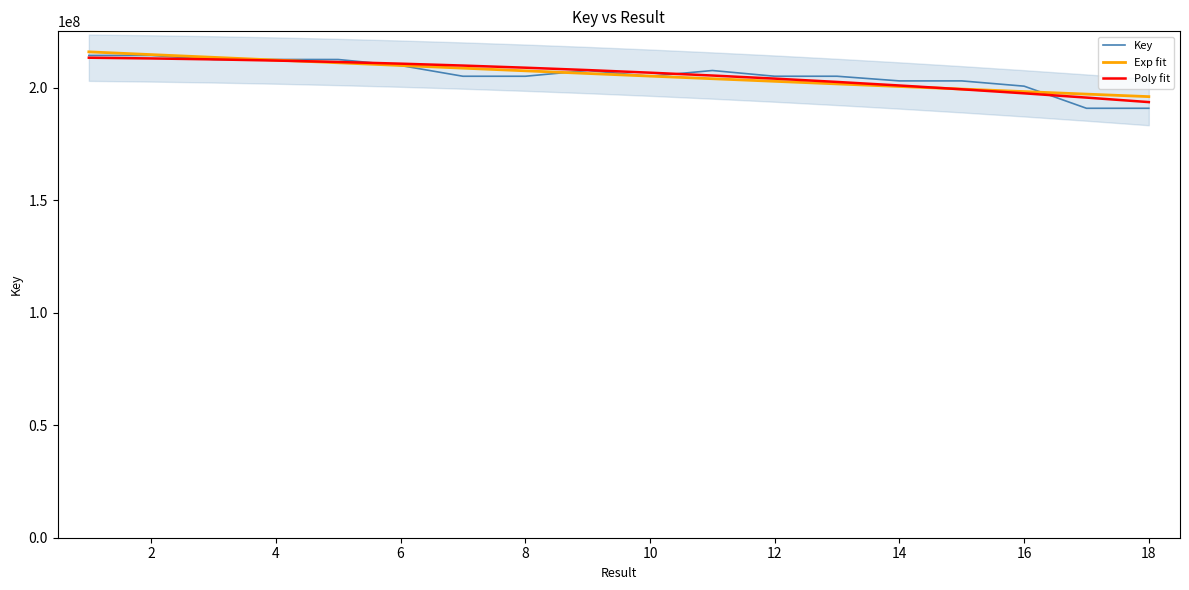

The value of Key at 4 is 212651736.0. True or false?

True